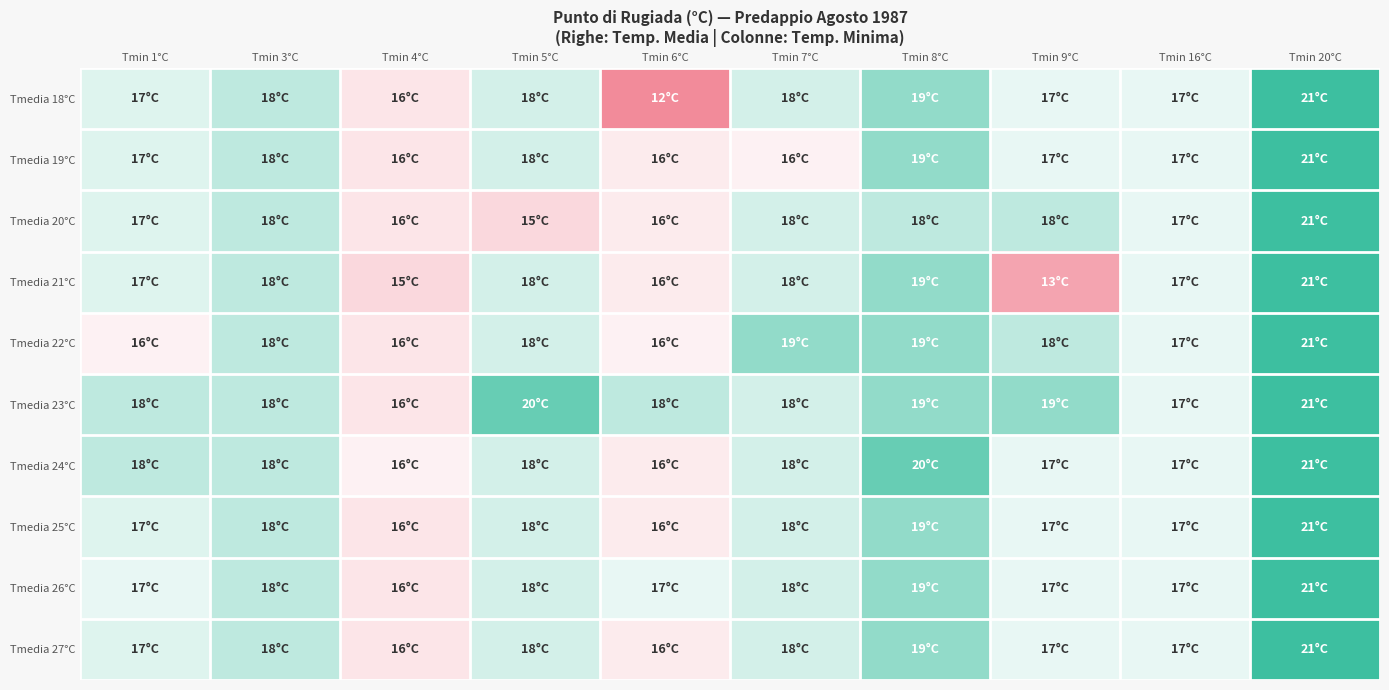

Reading left to right, list all the values displayed in this chart.

Tmedia 18°C: Tmin 1°C=17.2	Tmin 3°C=18.0	Tmin 4°C=15.5	Tmin 5°C=17.5	Tmin 6°C=12.0	Tmin 7°C=17.5	Tmin 8°C=19.0	Tmin 9°C=17.0	Tmin 16°C=17.0	Tmin 20°C=21.0
Tmedia 19°C: Tmin 1°C=17.2	Tmin 3°C=18.0	Tmin 4°C=15.5	Tmin 5°C=17.5	Tmin 6°C=15.8	Tmin 7°C=16.0	Tmin 8°C=19.0	Tmin 9°C=17.0	Tmin 16°C=17.0	Tmin 20°C=21.0
Tmedia 20°C: Tmin 1°C=17.2	Tmin 3°C=18.0	Tmin 4°C=15.5	Tmin 5°C=15.0	Tmin 6°C=15.8	Tmin 7°C=17.5	Tmin 8°C=18.0	Tmin 9°C=18.0	Tmin 16°C=17.0	Tmin 20°C=21.0
Tmedia 21°C: Tmin 1°C=17.2	Tmin 3°C=18.0	Tmin 4°C=15.0	Tmin 5°C=17.5	Tmin 6°C=15.8	Tmin 7°C=17.5	Tmin 8°C=19.0	Tmin 9°C=13.0	Tmin 16°C=17.0	Tmin 20°C=21.0
Tmedia 22°C: Tmin 1°C=16.0	Tmin 3°C=18.0	Tmin 4°C=15.5	Tmin 5°C=17.5	Tmin 6°C=16.0	Tmin 7°C=19.0	Tmin 8°C=19.0	Tmin 9°C=18.0	Tmin 16°C=17.0	Tmin 20°C=21.0
Tmedia 23°C: Tmin 1°C=18.0	Tmin 3°C=18.0	Tmin 4°C=15.5	Tmin 5°C=20.0	Tmin 6°C=18.0	Tmin 7°C=17.5	Tmin 8°C=19.0	Tmin 9°C=19.0	Tmin 16°C=17.0	Tmin 20°C=21.0
Tmedia 24°C: Tmin 1°C=18.0	Tmin 3°C=18.0	Tmin 4°C=16.0	Tmin 5°C=17.5	Tmin 6°C=15.8	Tmin 7°C=17.5	Tmin 8°C=20.0	Tmin 9°C=17.0	Tmin 16°C=17.0	Tmin 20°C=21.0
Tmedia 25°C: Tmin 1°C=17.2	Tmin 3°C=18.0	Tmin 4°C=15.5	Tmin 5°C=17.5	Tmin 6°C=15.8	Tmin 7°C=17.5	Tmin 8°C=19.0	Tmin 9°C=17.0	Tmin 16°C=17.0	Tmin 20°C=21.0
Tmedia 26°C: Tmin 1°C=17.0	Tmin 3°C=18.0	Tmin 4°C=15.5	Tmin 5°C=17.5	Tmin 6°C=17.0	Tmin 7°C=17.5	Tmin 8°C=19.0	Tmin 9°C=17.0	Tmin 16°C=17.0	Tmin 20°C=21.0
Tmedia 27°C: Tmin 1°C=17.2	Tmin 3°C=18.0	Tmin 4°C=15.5	Tmin 5°C=17.5	Tmin 6°C=15.8	Tmin 7°C=17.5	Tmin 8°C=19.0	Tmin 9°C=17.0	Tmin 16°C=17.0	Tmin 20°C=21.0